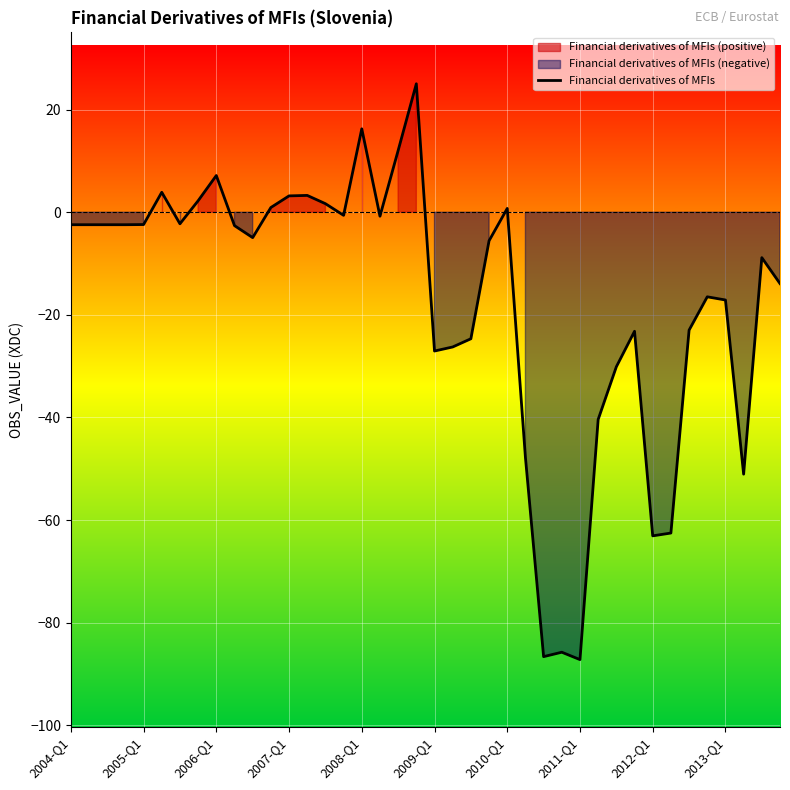

What is the difference between the maximum and minimum values?

112.3